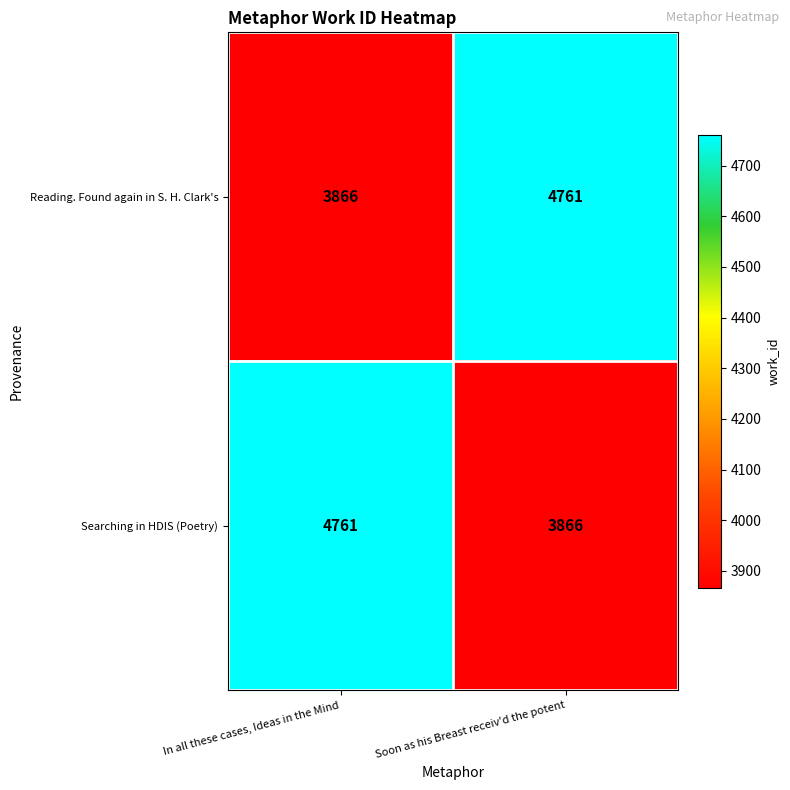

What is the maximum value shown in the chart?

4761